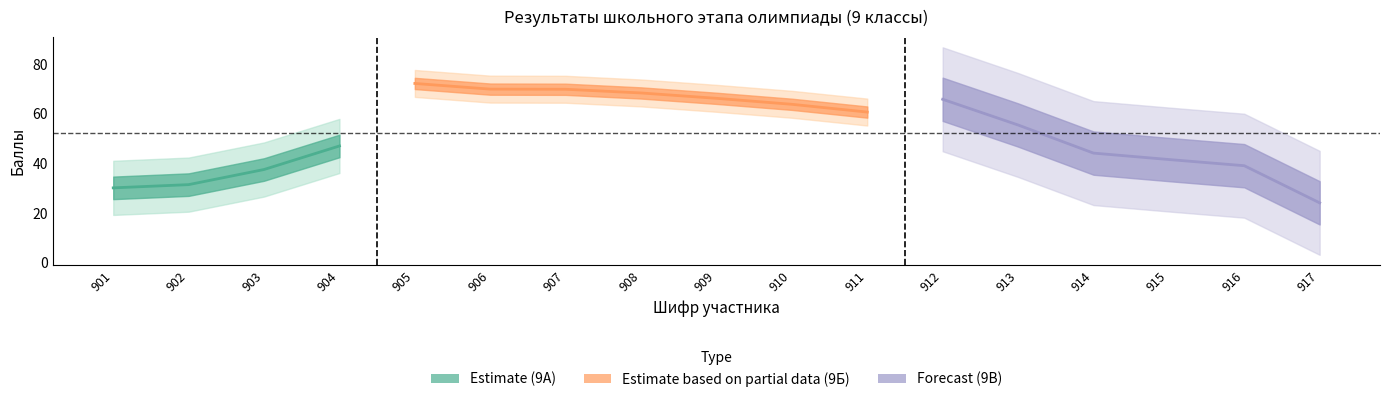

Where does the Задание 1 series first go above 12?

901